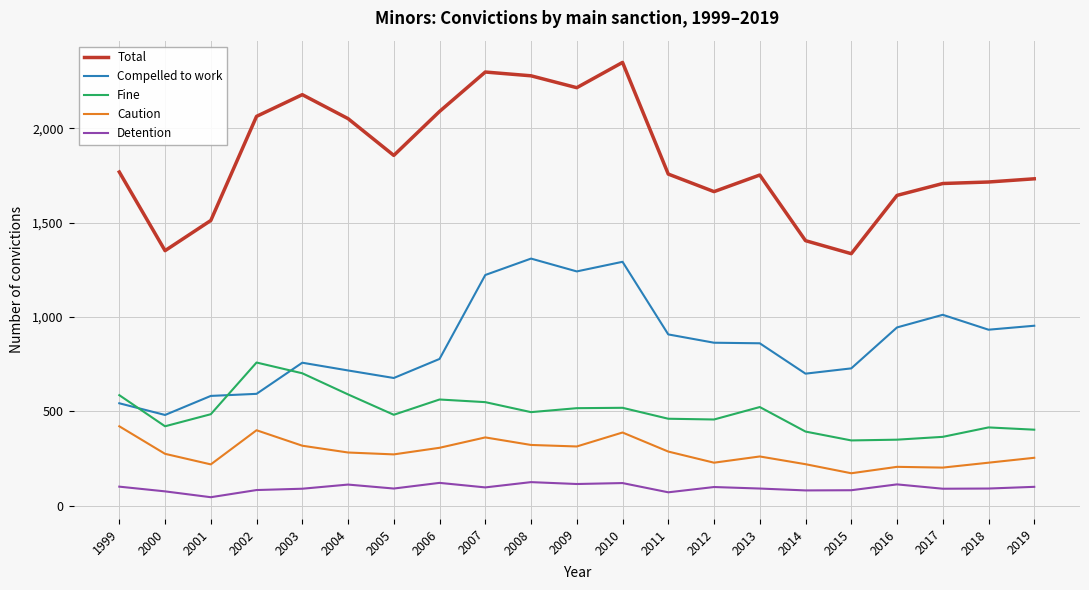

True or false: Total and Compelled to work intersect in this chart.

False